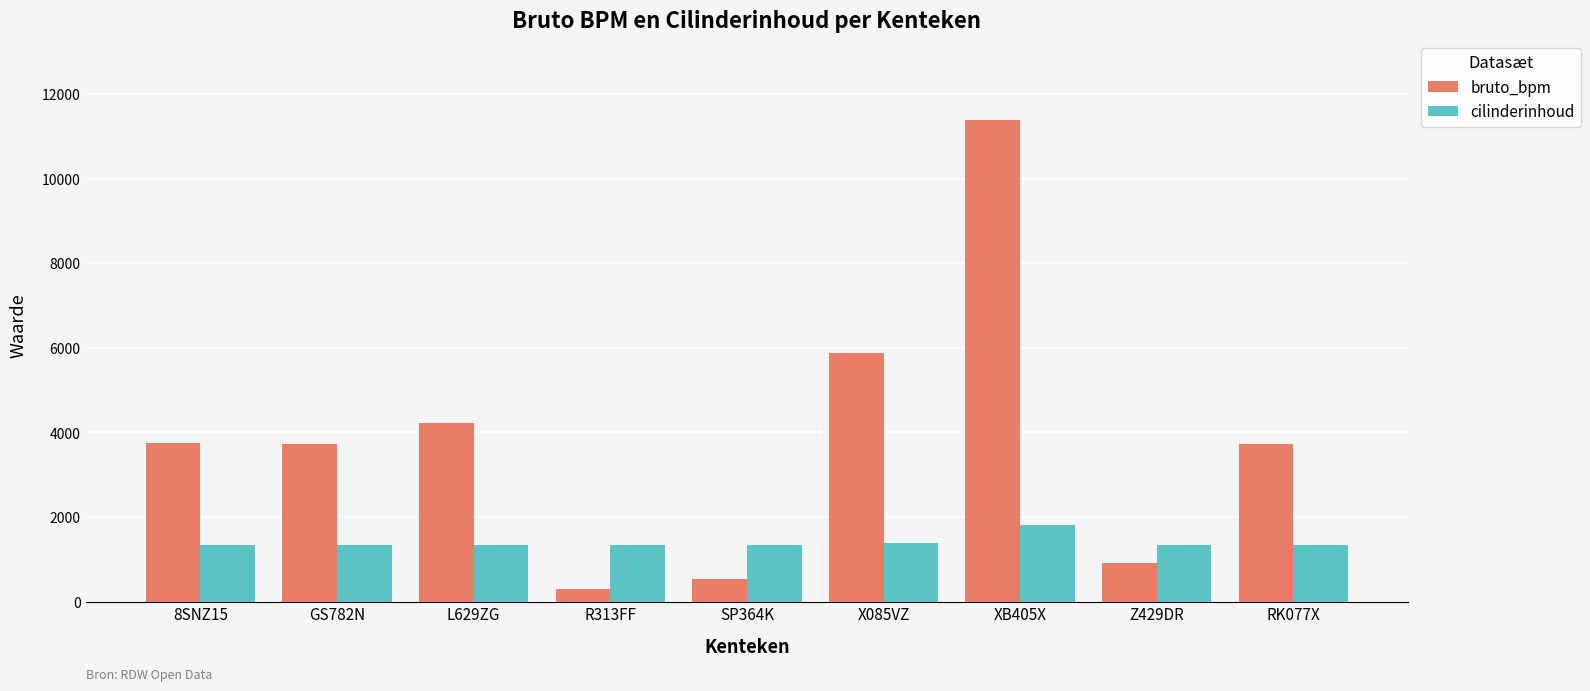

What is the total value across all series at SP364K?

1879